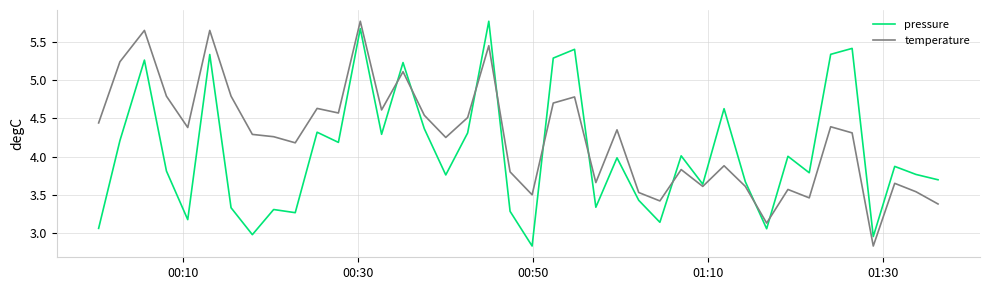

Which series has the largest total across all categories?

temperature